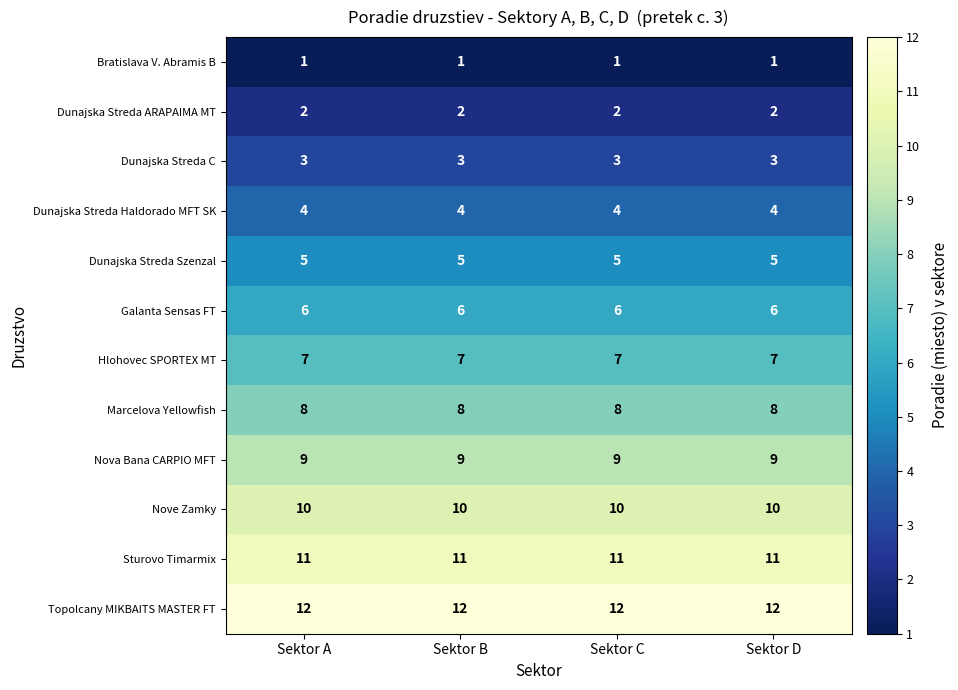

What is the greatest value displayed?

12